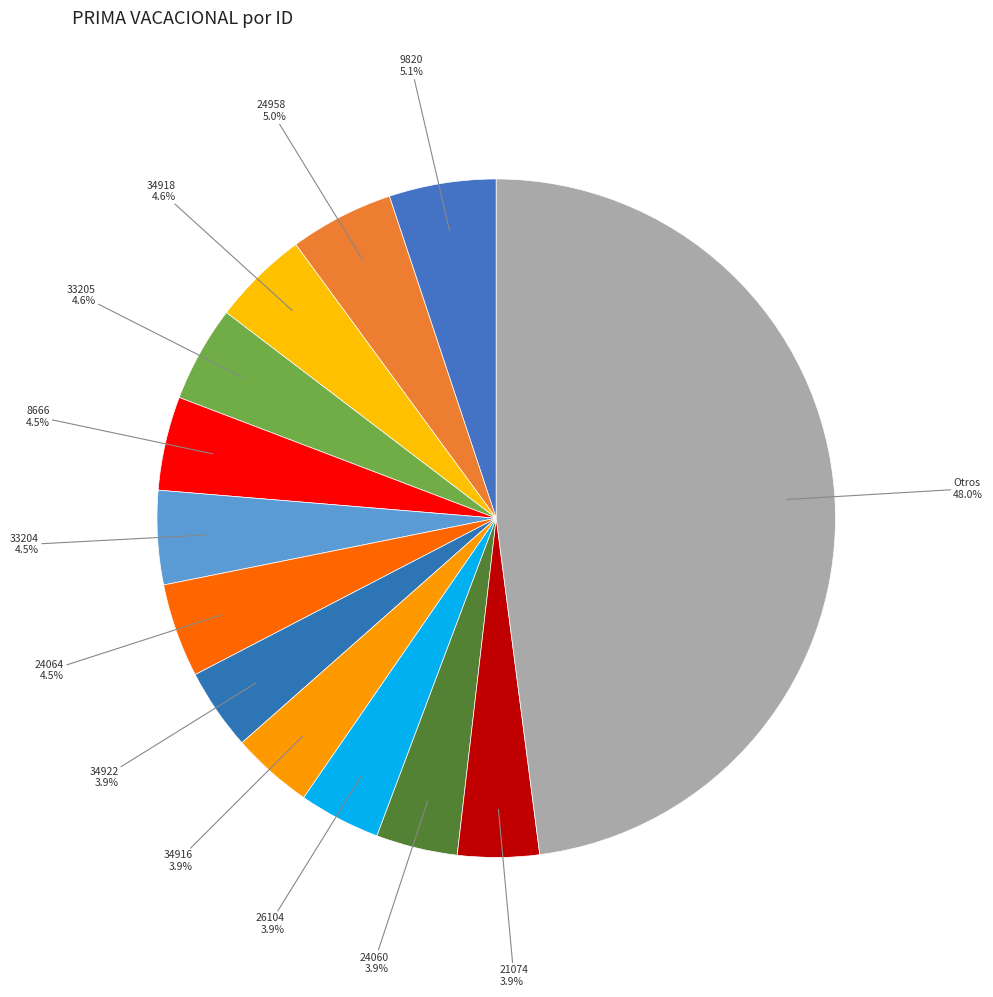

How many segments does this pie chart have?

13